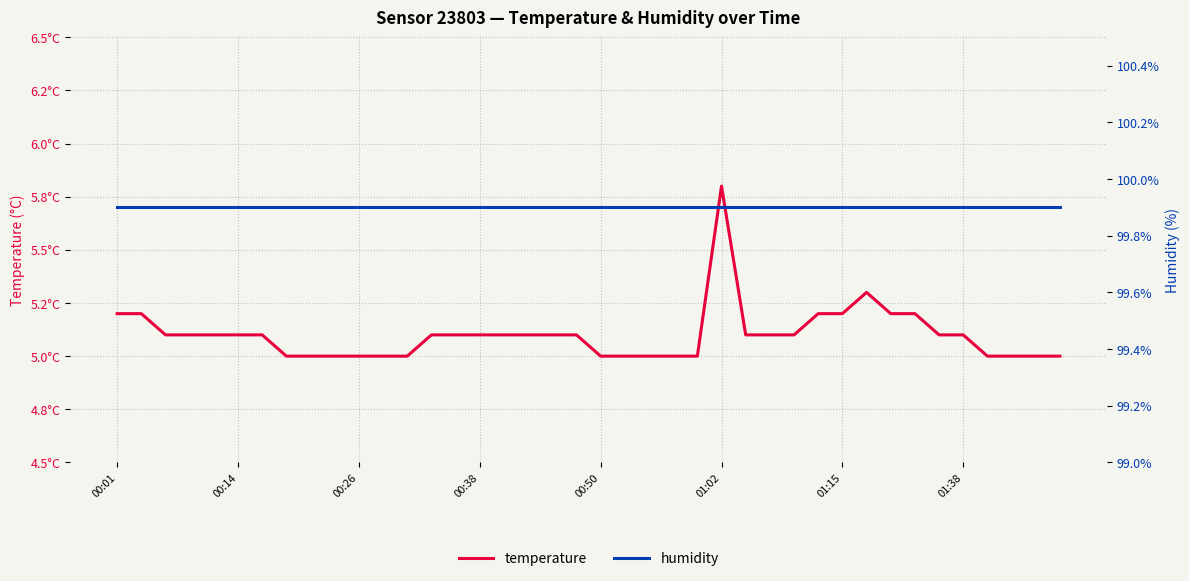

What is the minimum value for humidity?

99.9